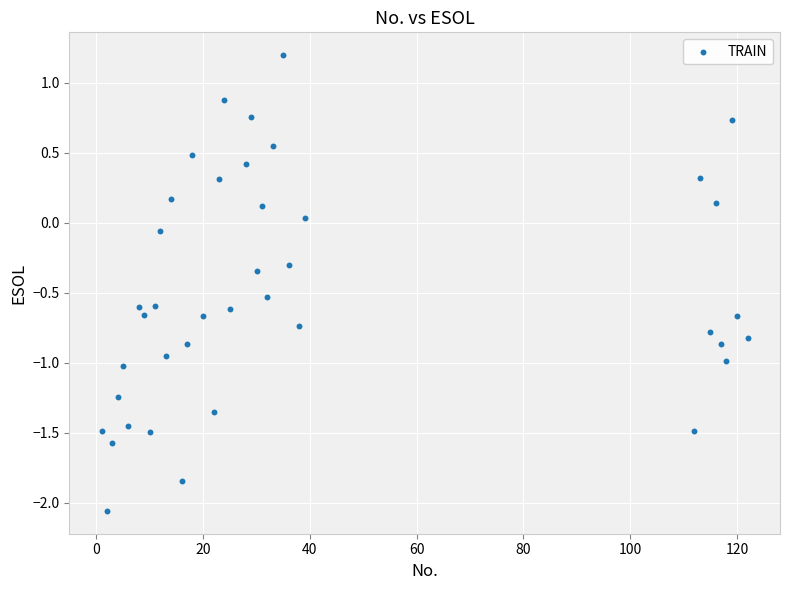

What is the range of Y values (max minus min)?

3.3